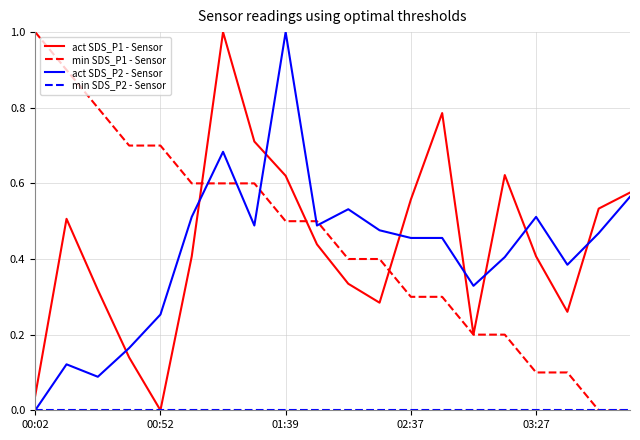

True or false: min SDS_P1 - Sensor and act SDS_P2 - Sensor cross at least once.

True